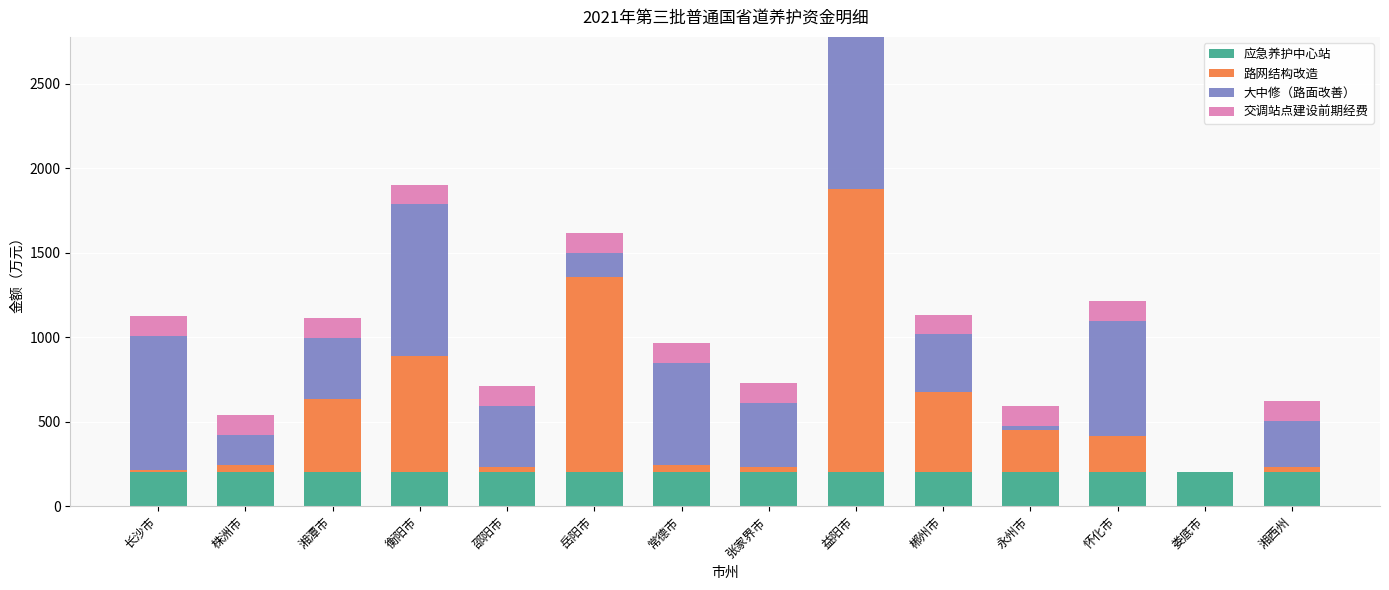

How many distinct data groups are displayed?

4